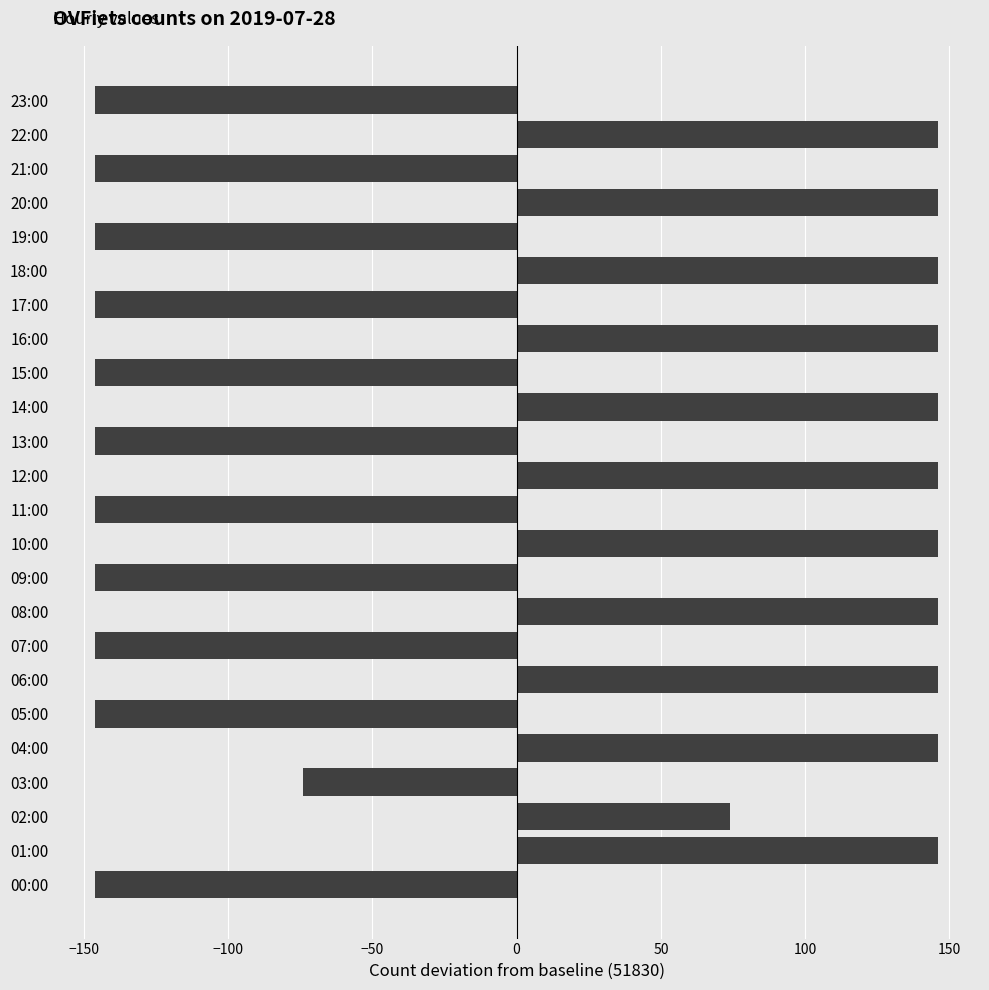

True or false: the data shows -146 at 19:00.

True